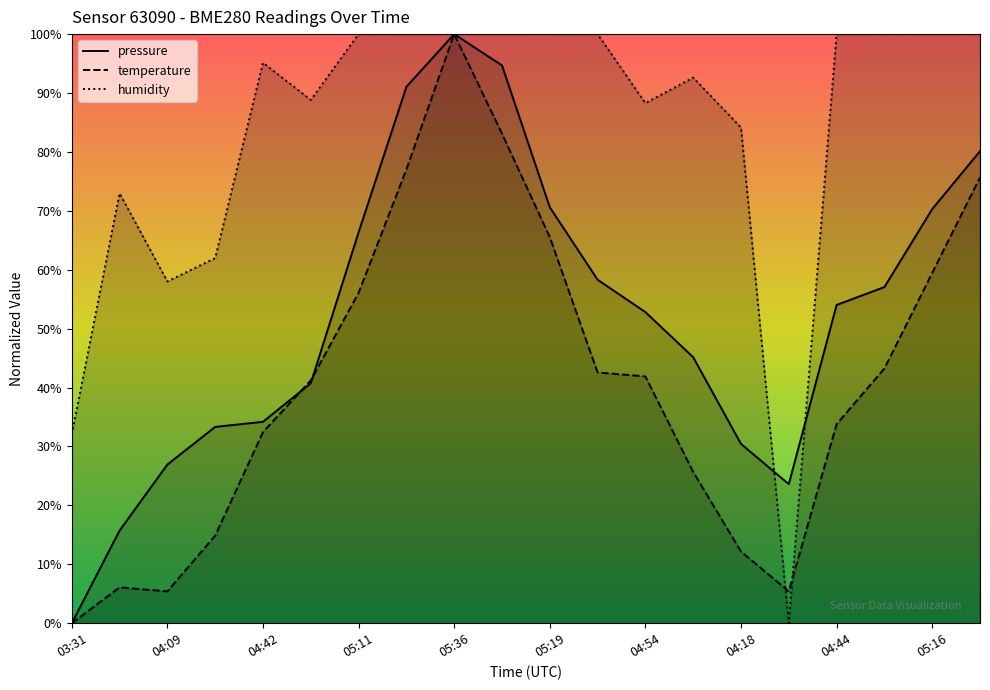

What position from the left is 04:57?

6